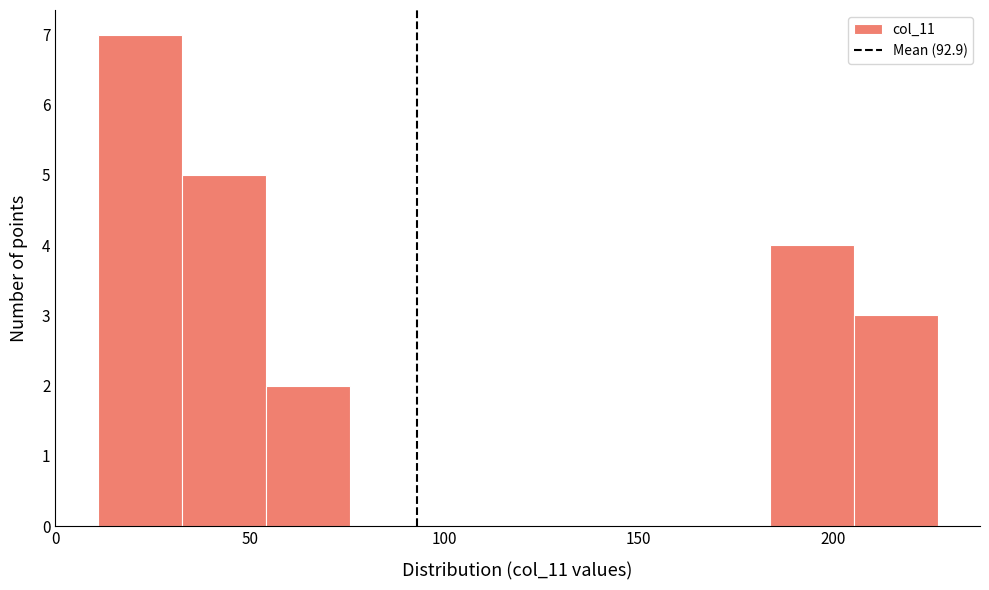

What is the height of the bar covering 205 to 225 on the x-axis? Neither the bar edges nor the heights are printed on the chart, so give them approximately, as read against the axes.

3